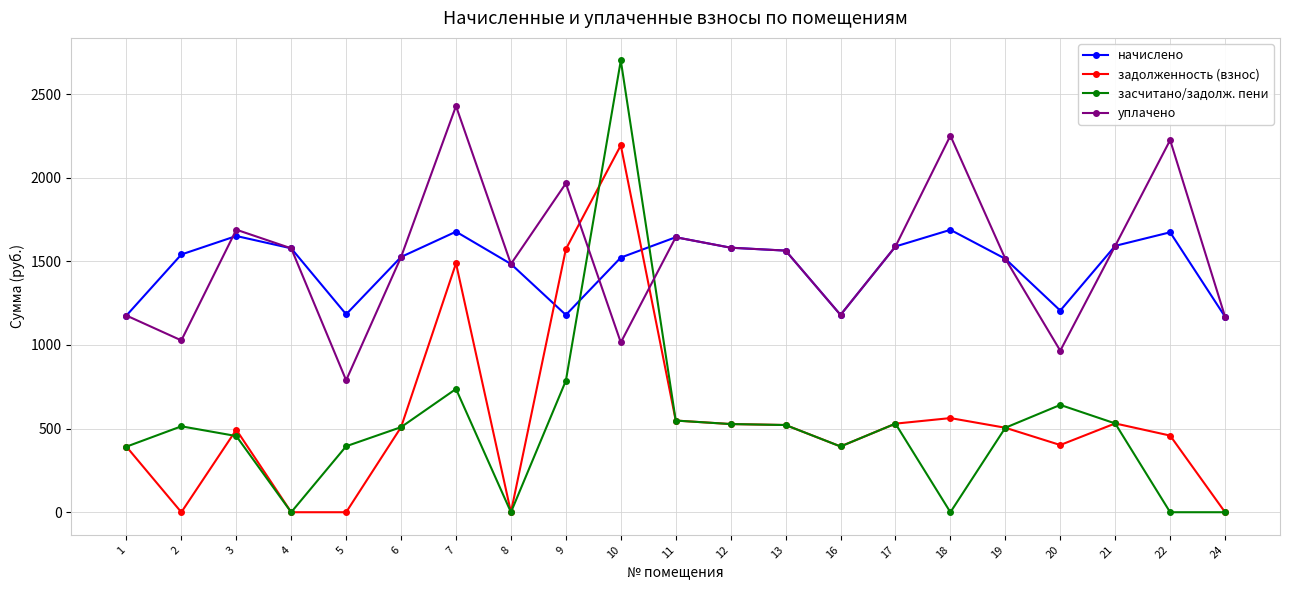

What are all the series names shown in the legend?

начислено, задолженность (взнос), засчитано/задолж. пени, уплачено